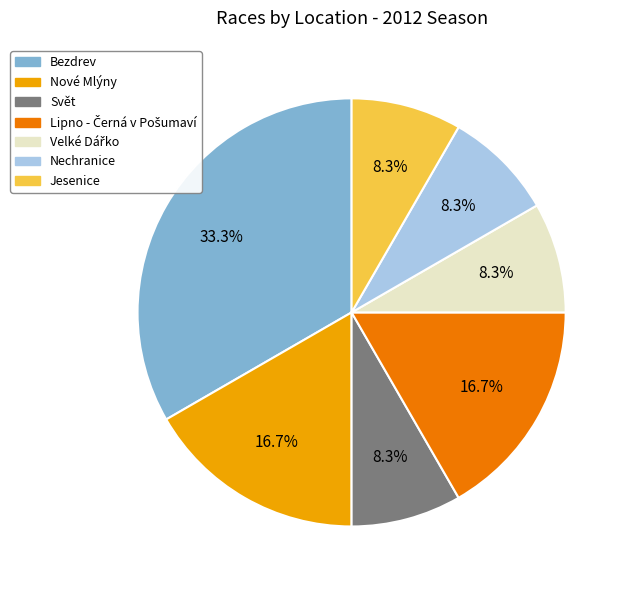

To the nearest percent, what portion does Nové Mlýny represent?

17%